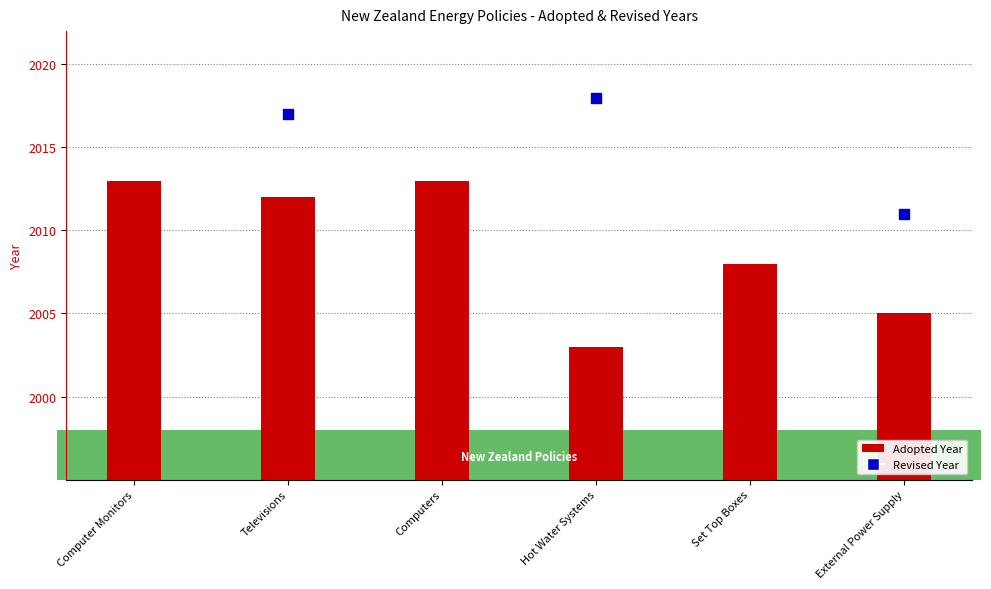

What is the ratio of the value at Computers to the value at External Power Supply?

1.0